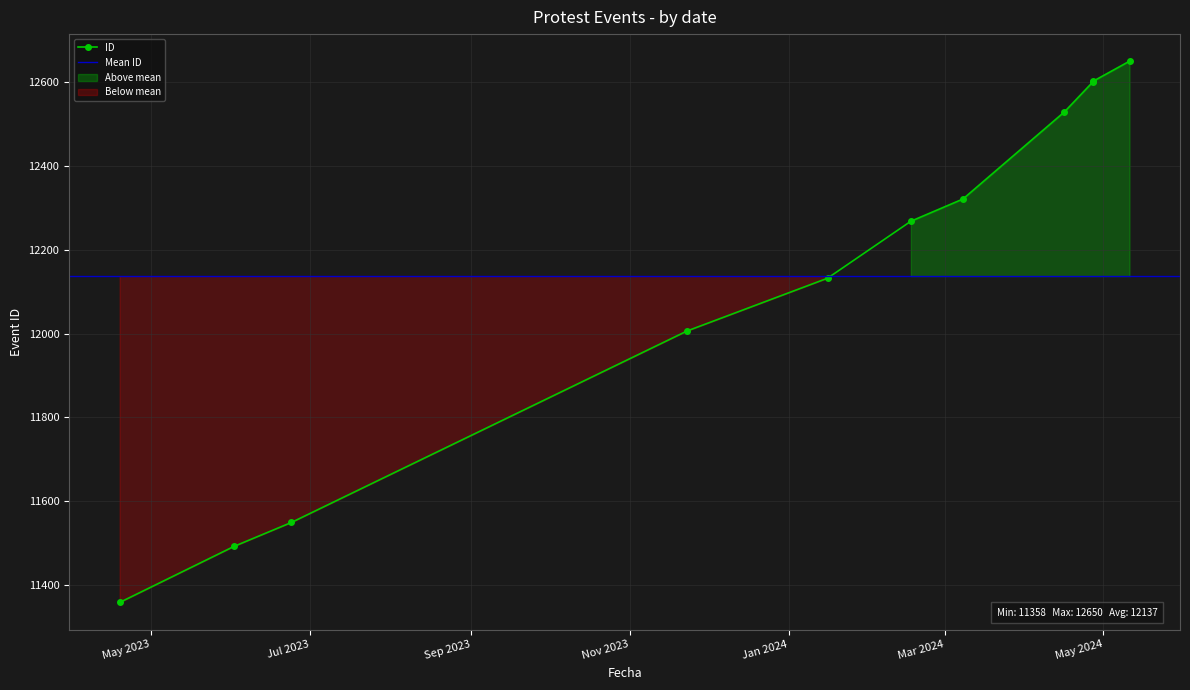

How many lines are shown in the chart?

1